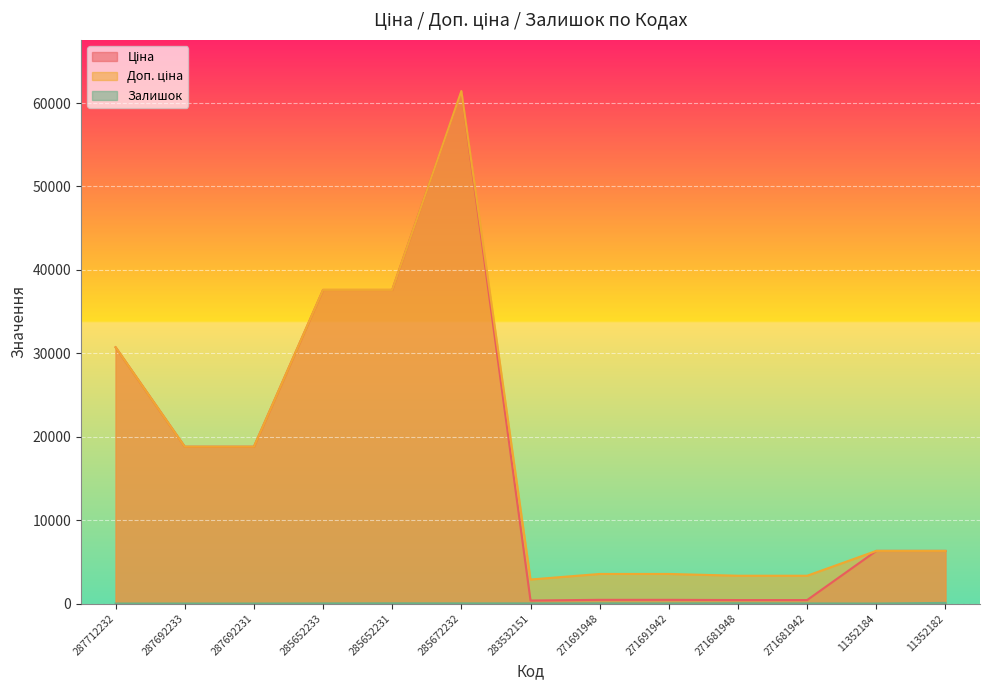

True or false: Залишок and Доп. ціна intersect in this chart.

False